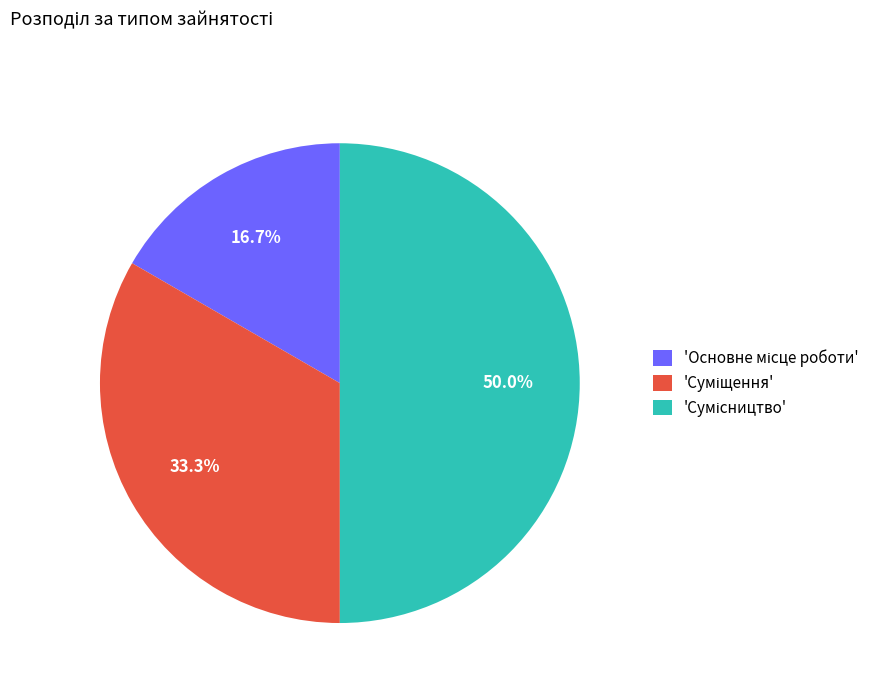

Count the number of slices in the pie.

3